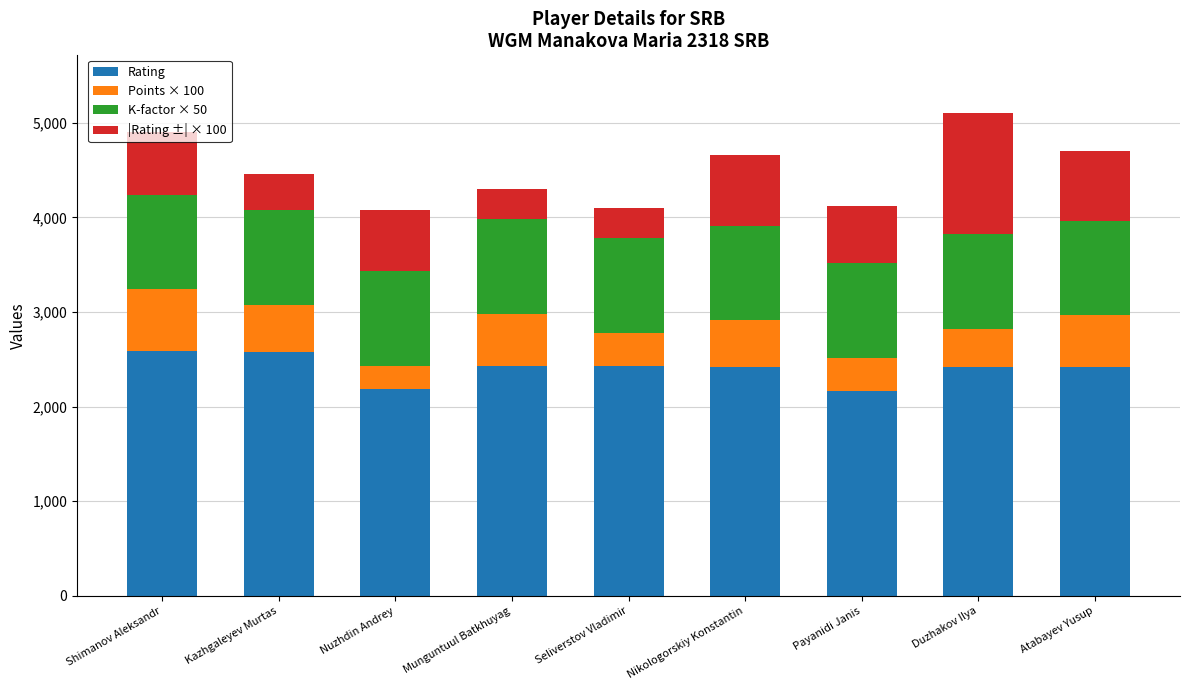

What is the sum of all Rating values?

21628